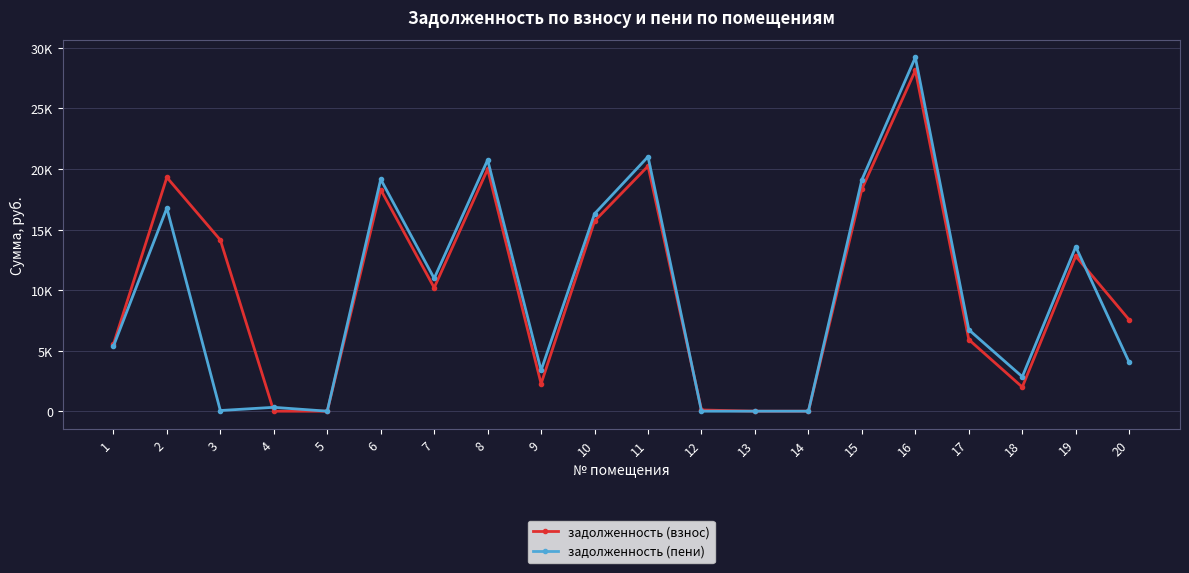

Is the value of задолженность (взнос) at 9 greater than the value of задолженность (пени) at 18?

No